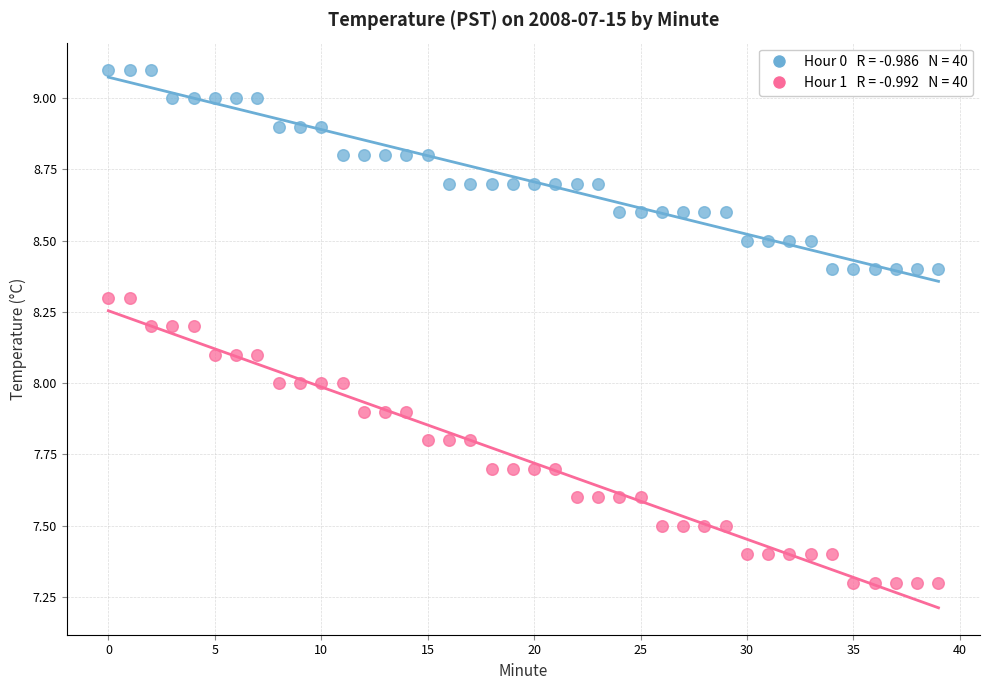

Across all data points, what is the range of Y values (max minus min)?

1.8